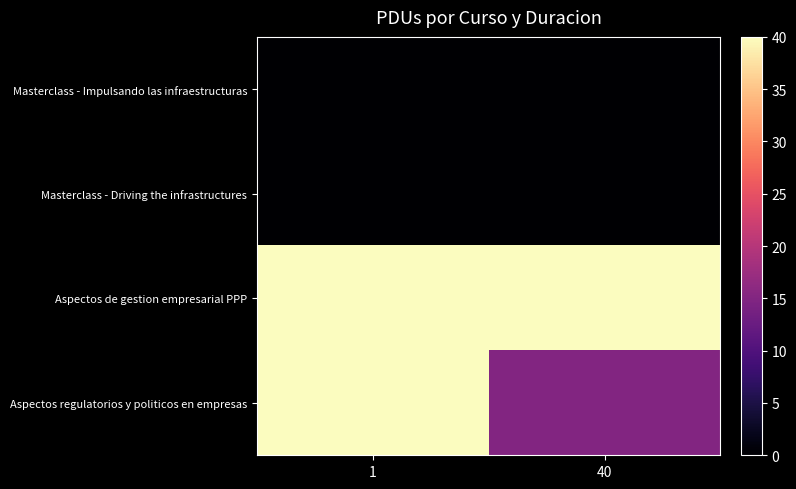

At how many categories does at least one series exceed 34?

2